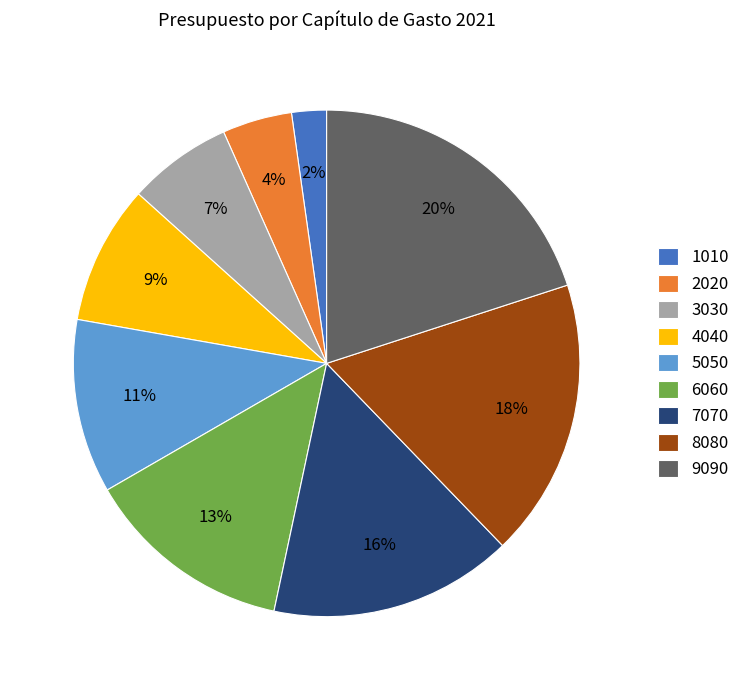

Does any single category account for the majority?

No